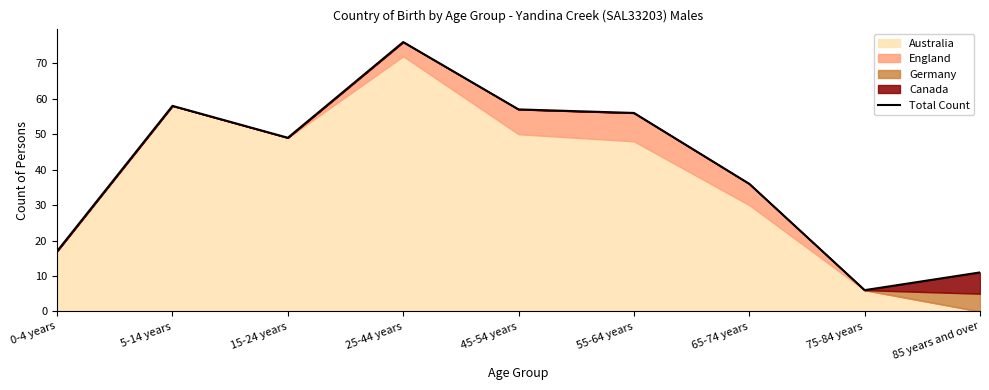

Where is the data nearest to the value 41?

65-74 years